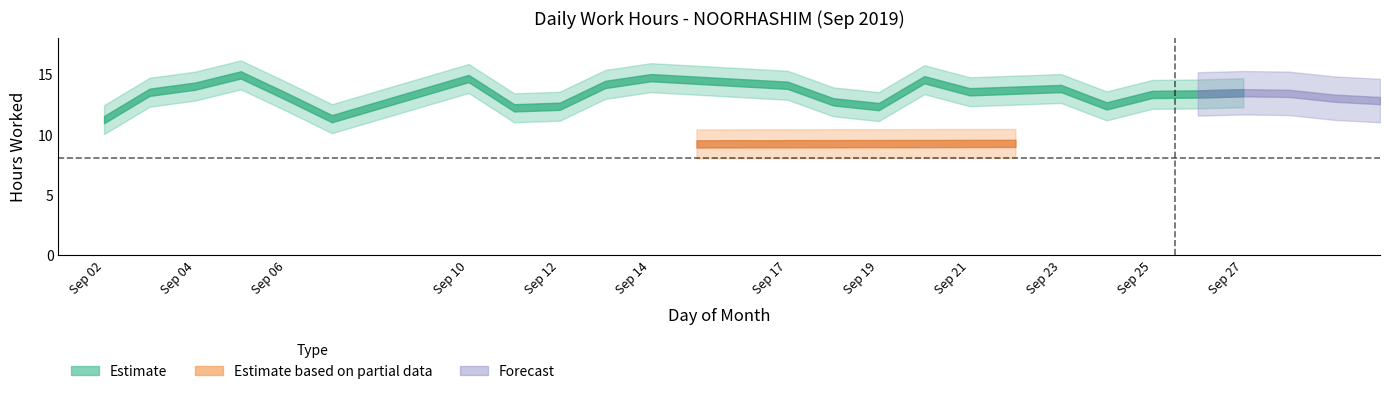

Rank the categories by value from highest to lowest.

5, 14, 10, 20, 13, 17, 4, 23, 21, 3, 27, 26, 25, 6, 18, 24, 12, 19, 11, 7, 2, 22, 15